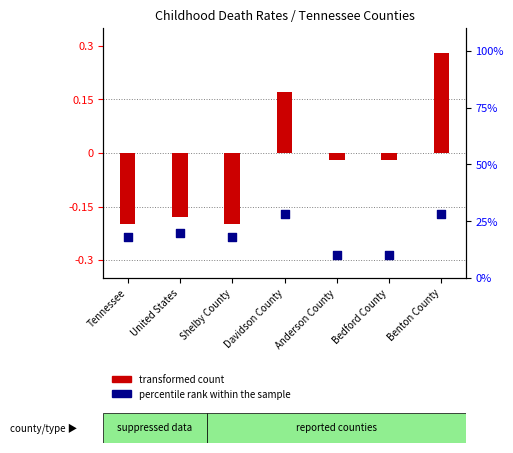

Which series has the largest total across all categories?

percentile rank within the sample